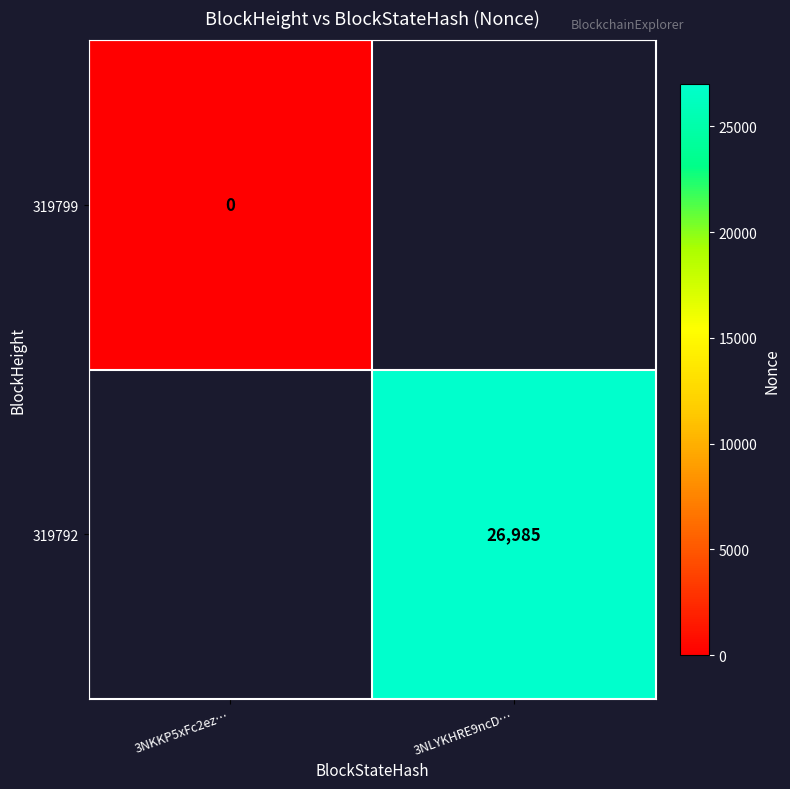

What is the greatest value displayed?

26985.0